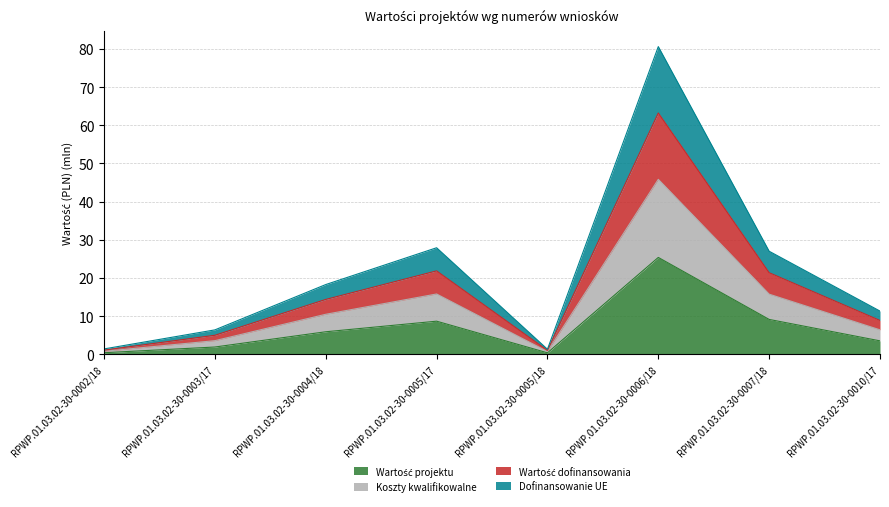

What position from the right is RPWP.01.03.02-30-0010/17?

1